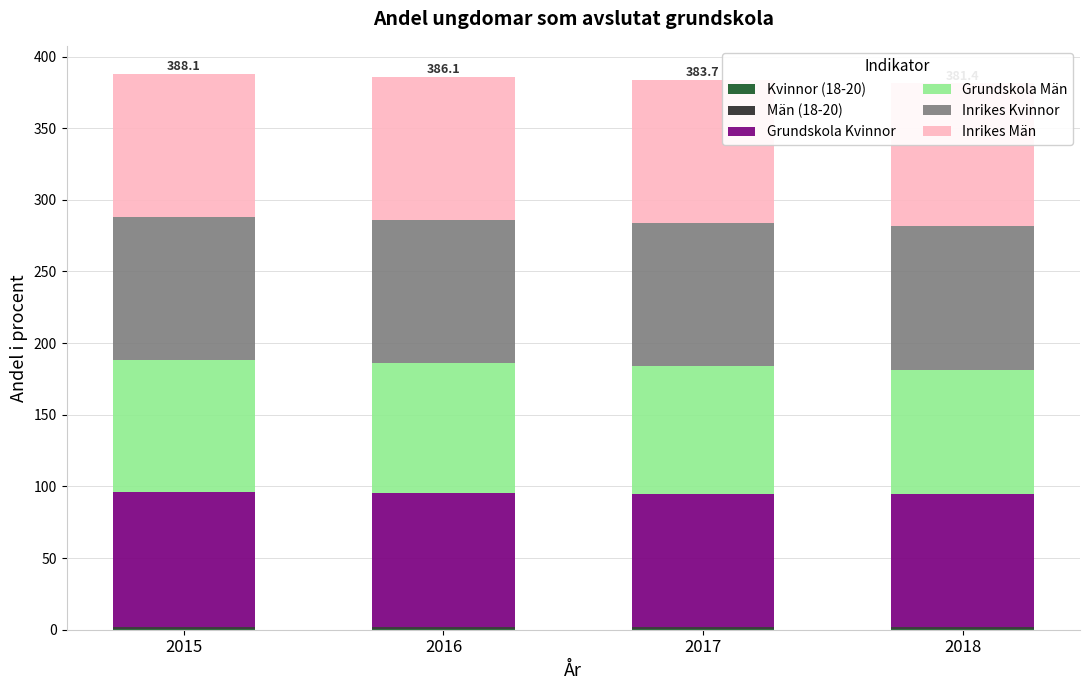

What is the difference between the maximum and minimum values in the Inrikes Män series?

0.1